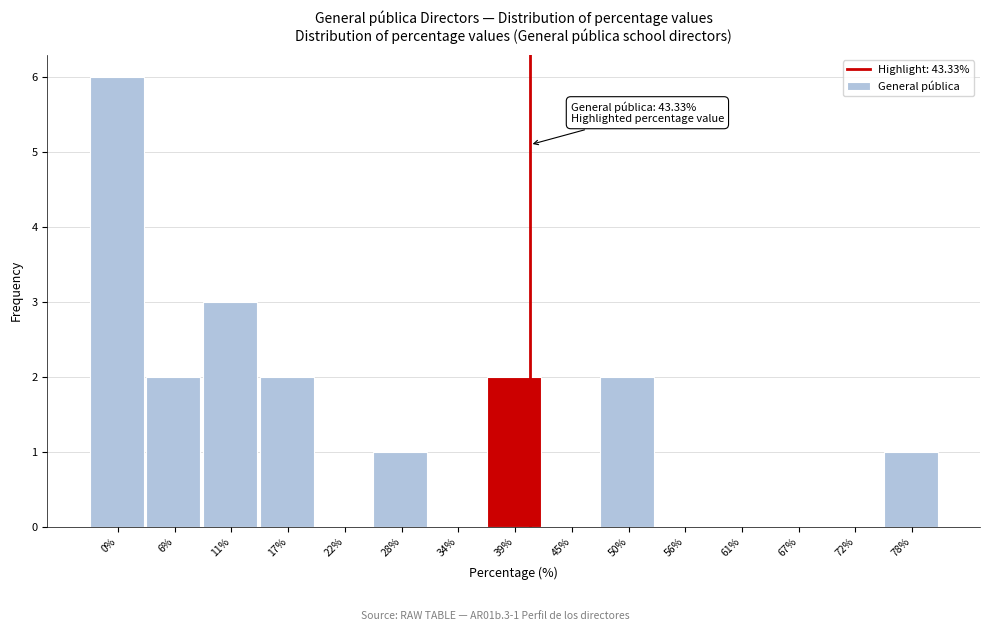

Reading left to right, transcribe all the data shown in this chart.

0%=6	6%=2	11%=3	17%=2	22%=0	28%=1	34%=0	39%=2	45%=0	50%=2	56%=0	61%=0	67%=0	72%=0	78%=1